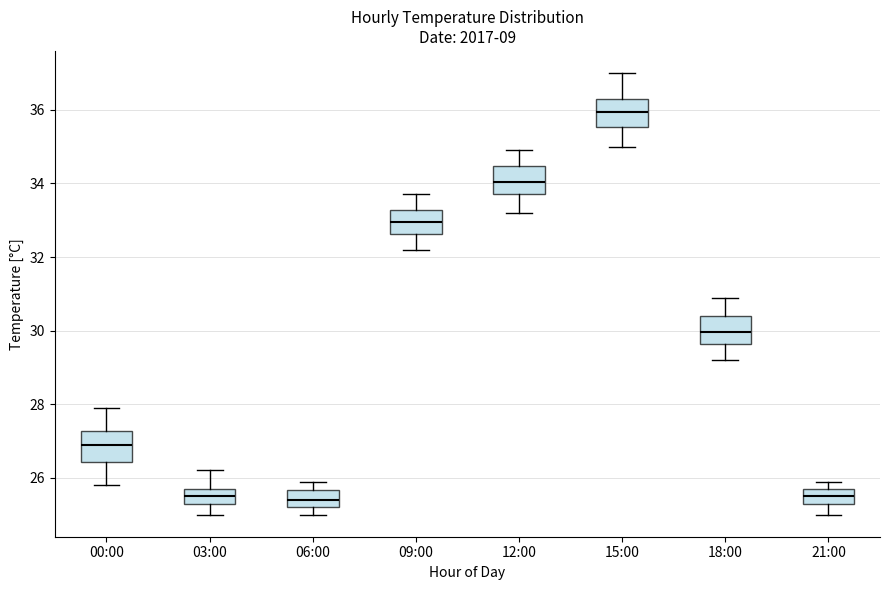

Reading left to right, transcribe this box plot: for each box, give where its median line is, the range the box spans, and where its two whiskers end, as read against the y-axis. The values are not printed on the chart, so give them approximately, as read against the axis.

00:00: median 27.0, box 26.4 to 27.2, whiskers 25.8 to 28.0
03:00: median 25.6, box 25.4 to 25.8, whiskers 25.0 to 26.2
06:00: median 25.4, box 25.2 to 25.6, whiskers 25.0 to 26.0
09:00: median 33.0, box 32.6 to 33.2, whiskers 32.2 to 33.8
12:00: median 34.0, box 33.8 to 34.4, whiskers 33.2 to 35.0
15:00: median 36.0, box 35.6 to 36.4, whiskers 35.0 to 37.0
18:00: median 30.0, box 29.6 to 30.4, whiskers 29.2 to 31.0
21:00: median 25.6, box 25.4 to 25.8, whiskers 25.0 to 26.0